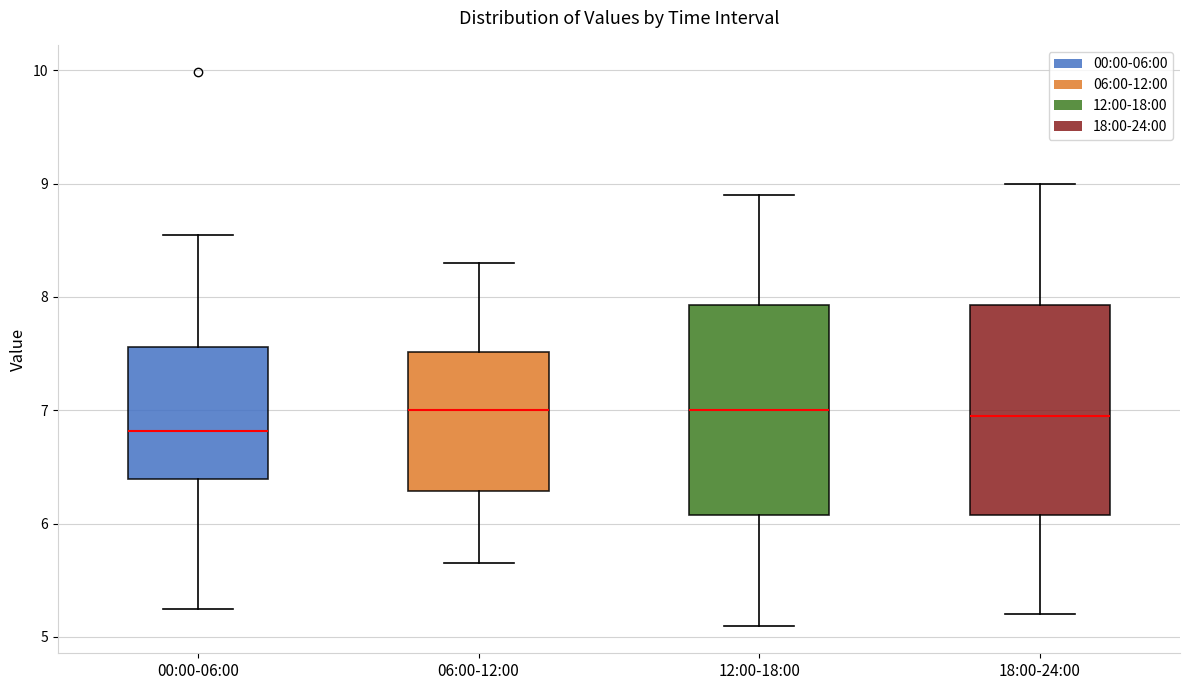

Reading left to right, read every box against the y-axis: the position of its median line, the range the box covers, and the ends of its whiskers. The values are not printed on the chart, so give them approximately, as read against the axis.

00:00-06:00: median 6.8, box 6.4 to 7.6, whiskers 5.3 to 8.6
06:00-12:00: median 7.0, box 6.3 to 7.5, whiskers 5.7 to 8.3
12:00-18:00: median 7.0, box 6.1 to 7.9, whiskers 5.1 to 8.9
18:00-24:00: median 7.0, box 6.1 to 7.9, whiskers 5.2 to 9.0